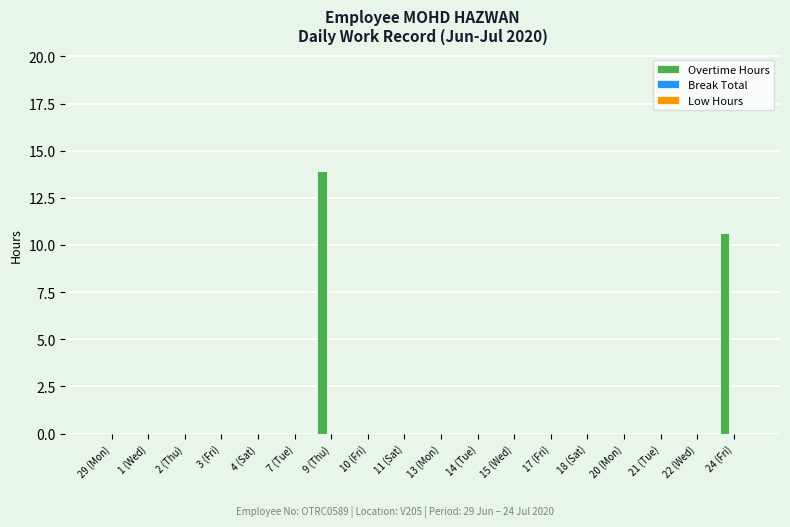

Which label corresponds to the largest value in the chart?

9 (Thu)